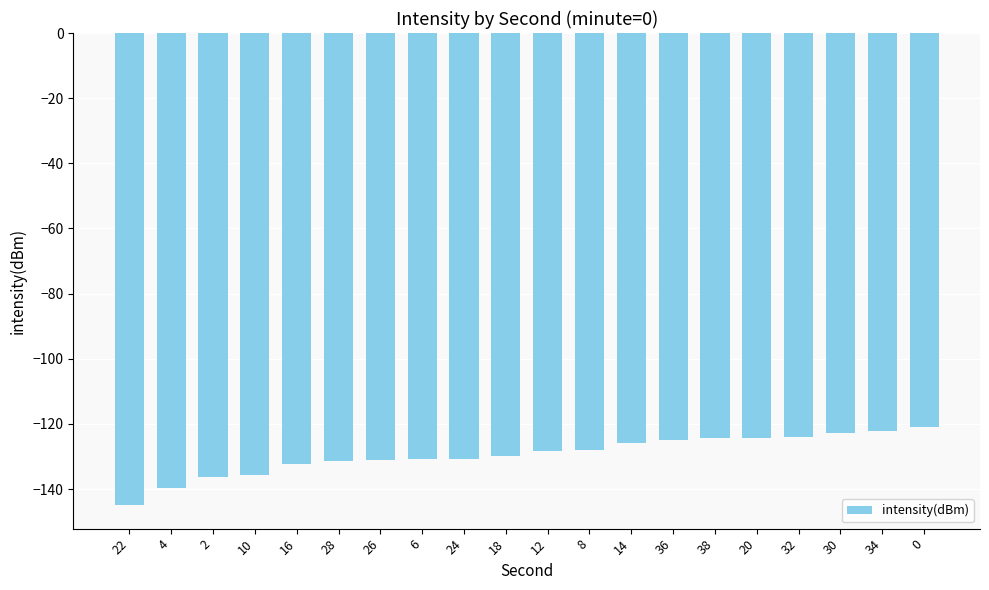

The chart shows a value of -63.0 at 18. True or false?

False